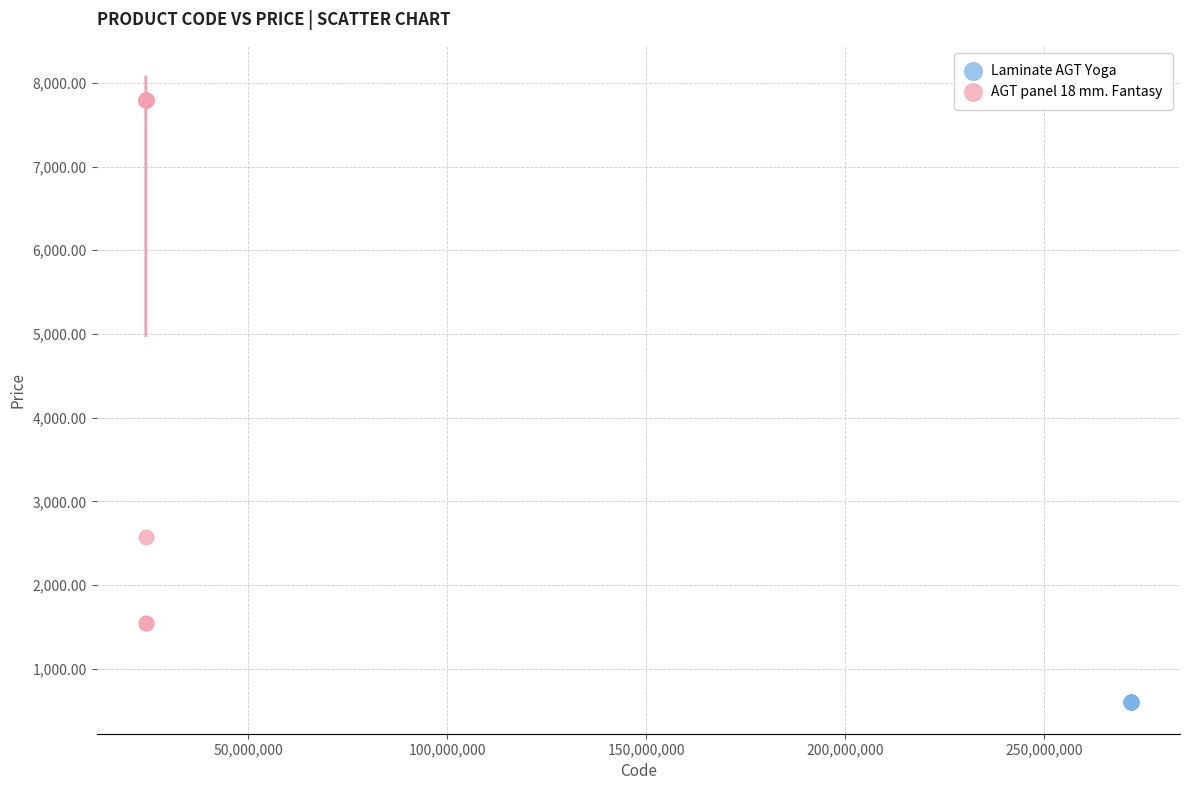

Which series contains the highest Y value?

AGT panel 18 mm. Fantasy